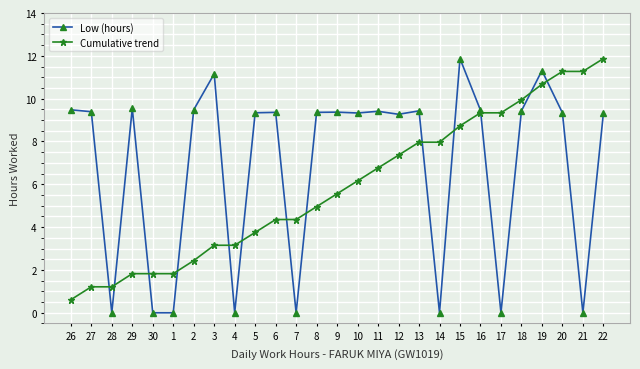

At which label does Low (hours) reach its peak?

15